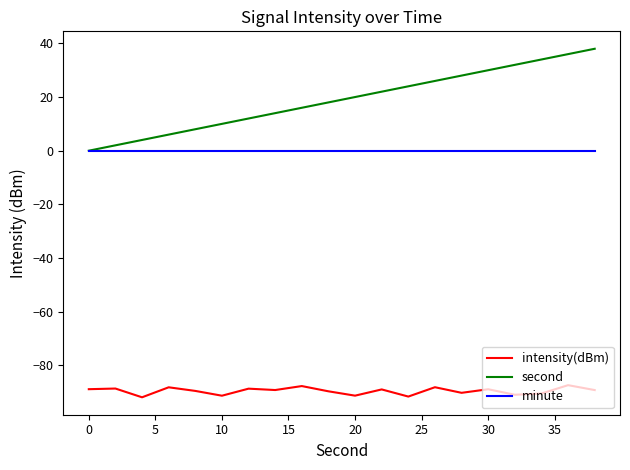

Which series has the widest spread of values?

second